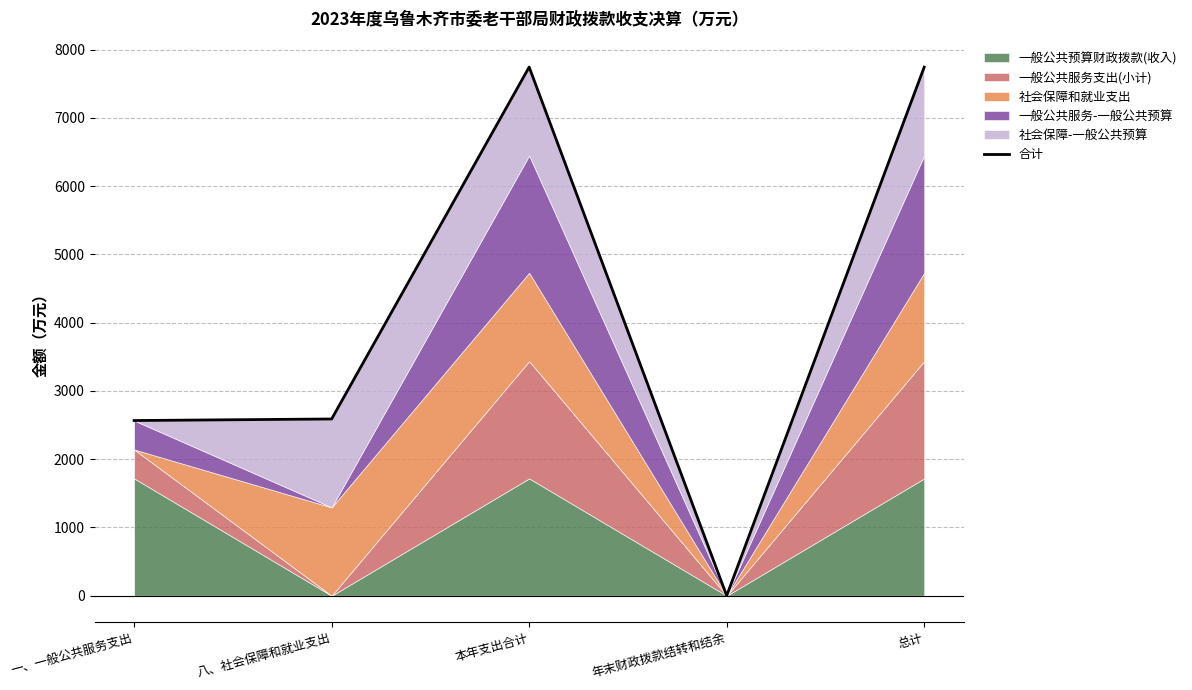

What is the value of the 1st point from the left?

2566.1